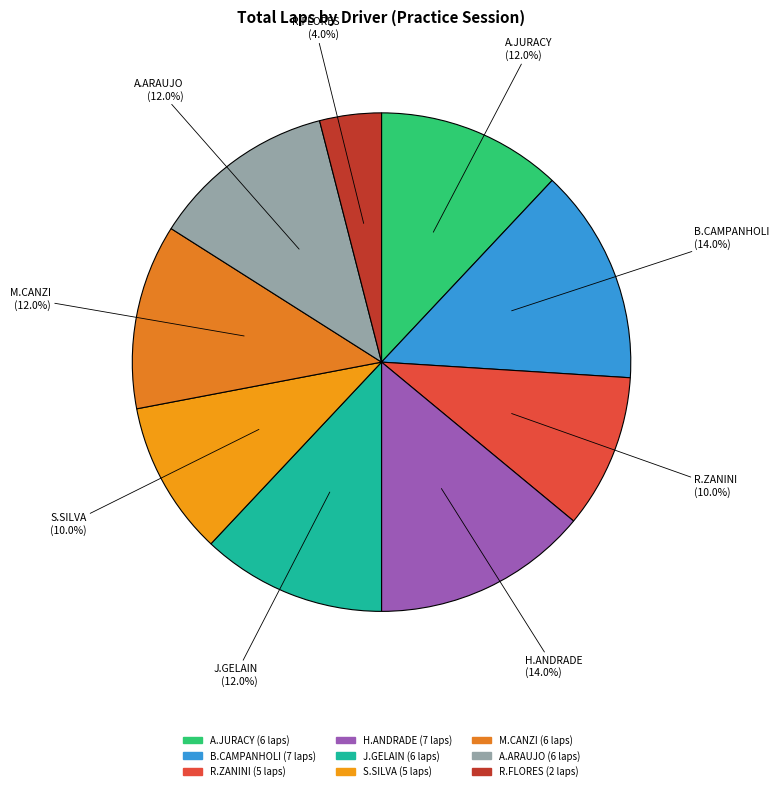

Count the number of slices in the pie.

9